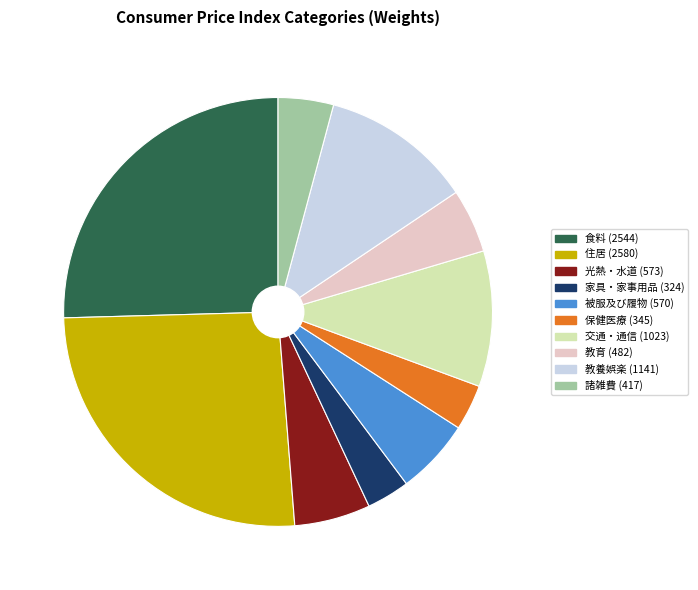

True or false: 交通・通信 accounts for 21% of the total.

False